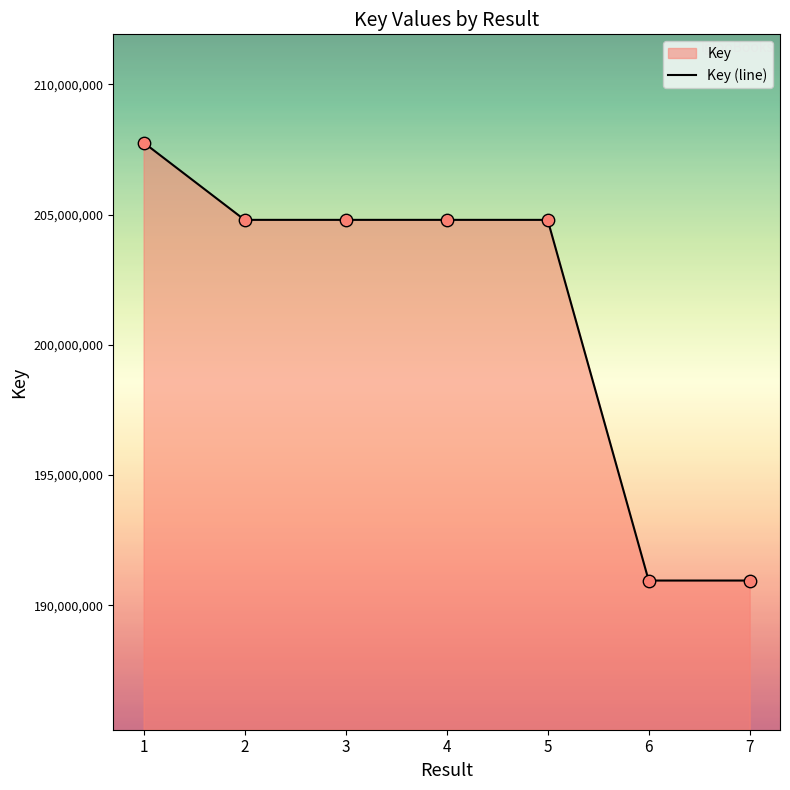

Between 6 and 1, which is larger?

1